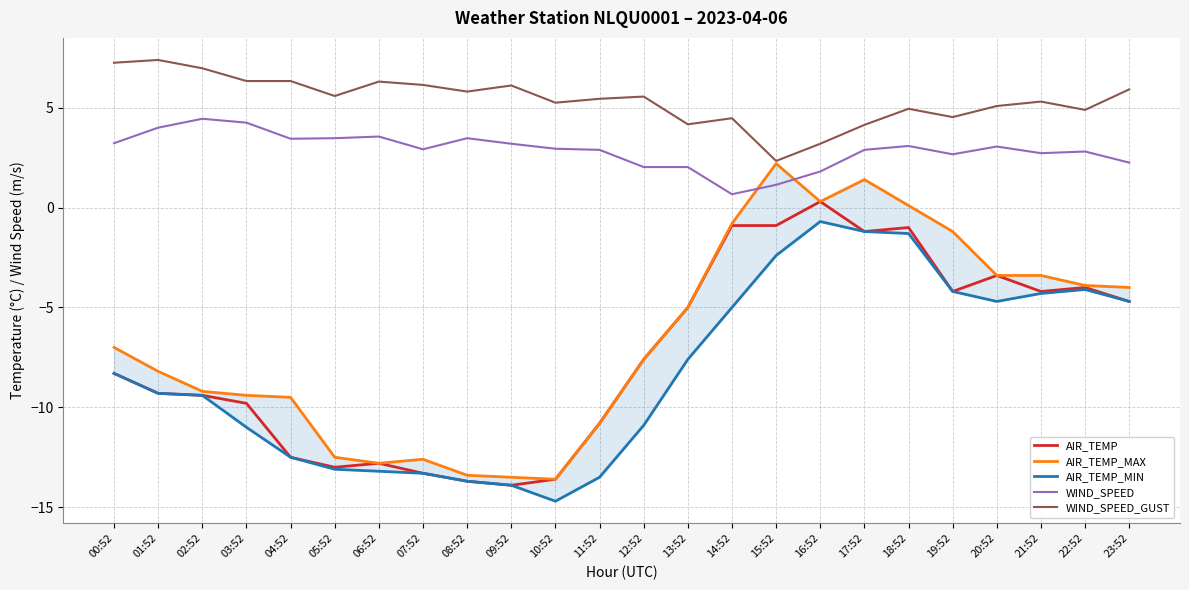

What is the maximum value shown in the chart?

7.4